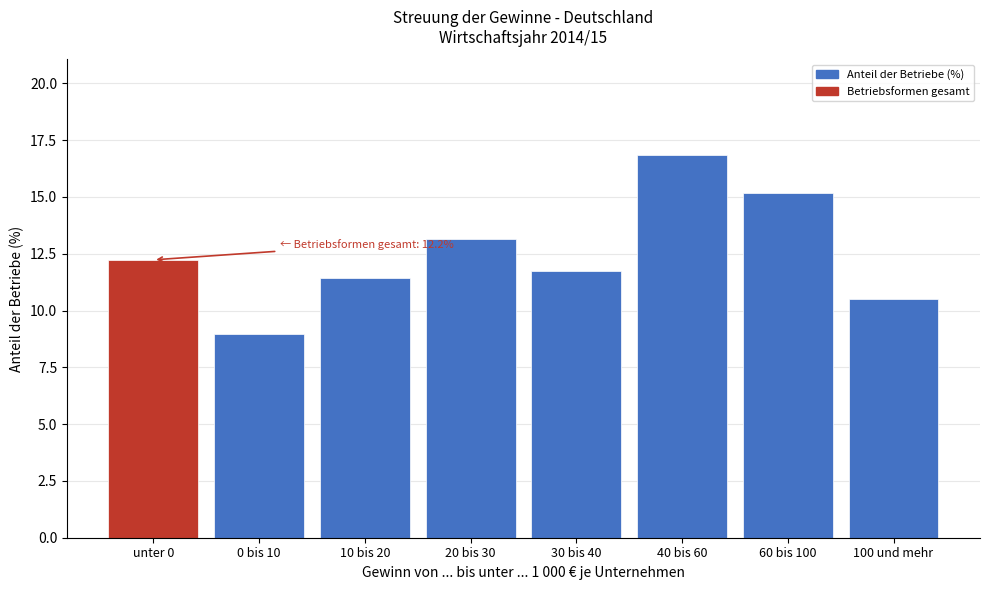

Reading left to right, transcribe all the data shown in this chart.

unter 0=12.2	0 bis 10=8.9	10 bis 20=11.4	20 bis 30=13.1	30 bis 40=11.7	40 bis 60=16.8	60 bis 100=15.2	100 und mehr=10.5